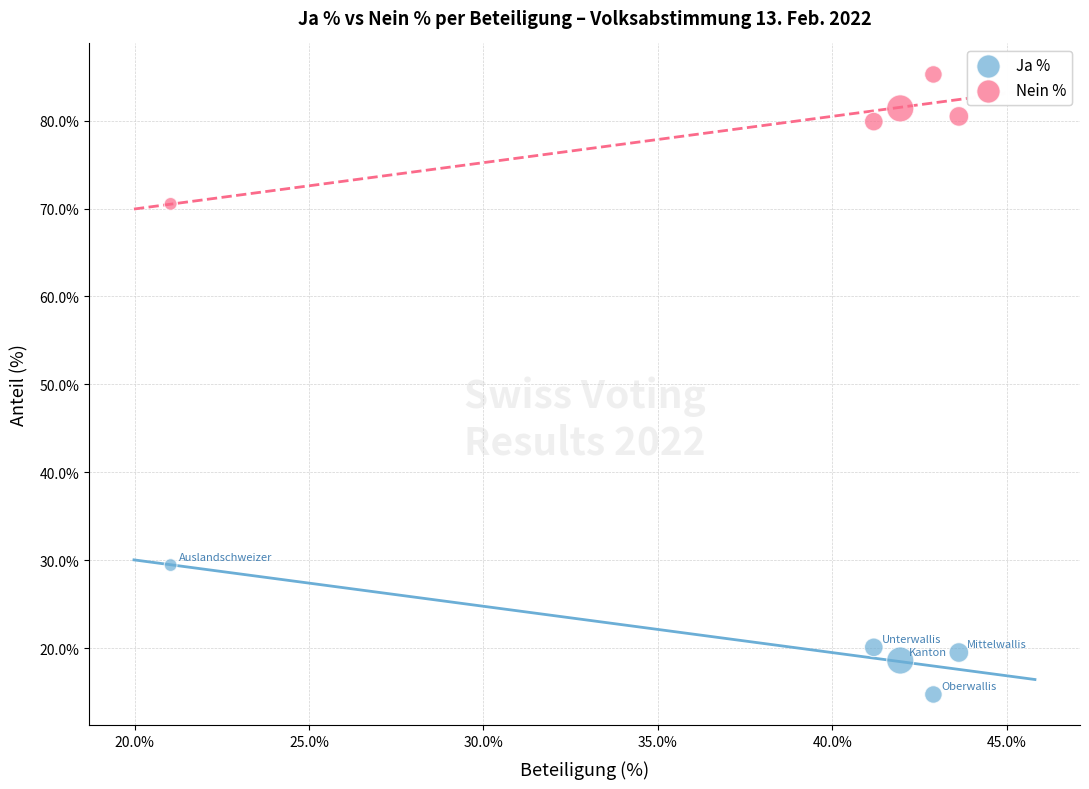

What is the X range (max minus min) for the scatter plot?

22.6